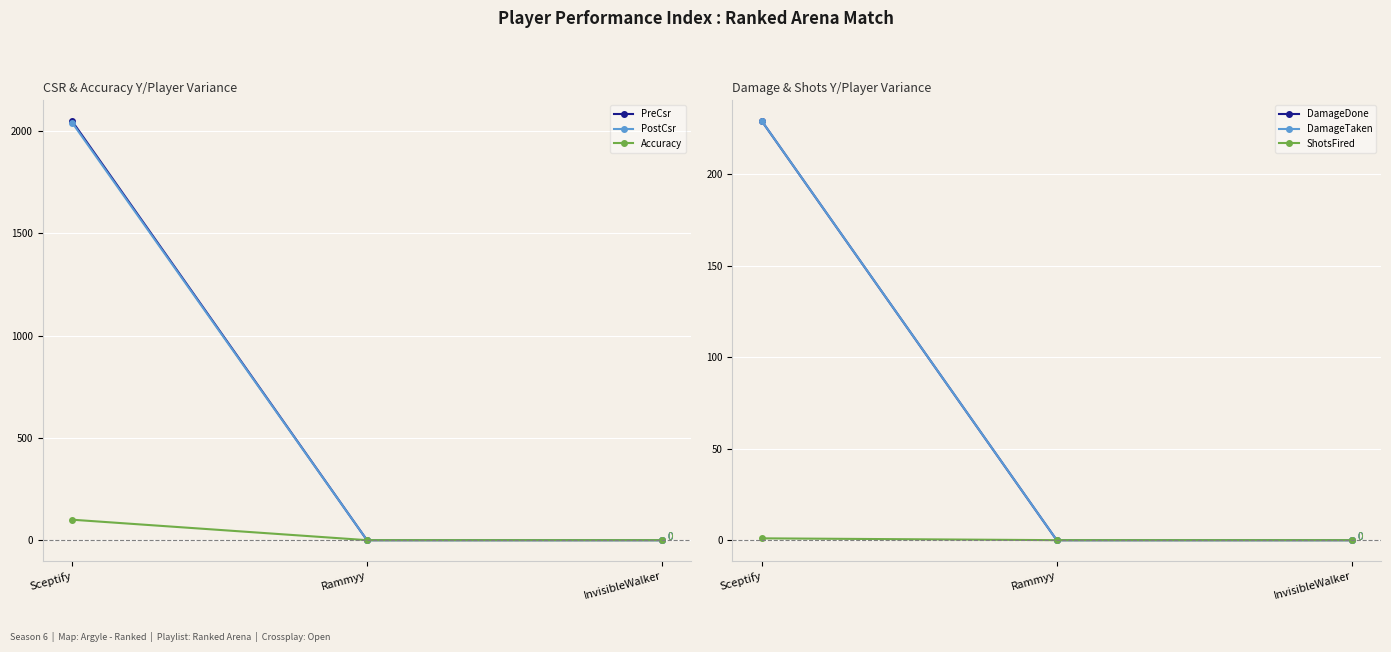

What position from the right is InvisibleWalker?

1